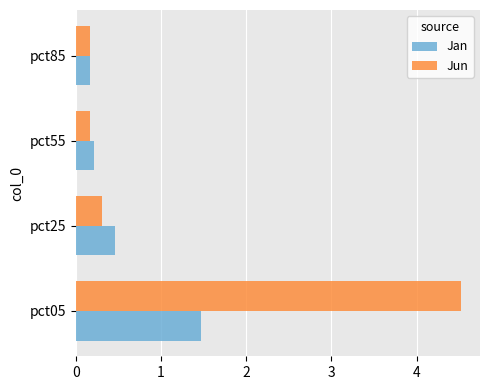

List the series in order of their overall mean, highest first.

Jun, Jan